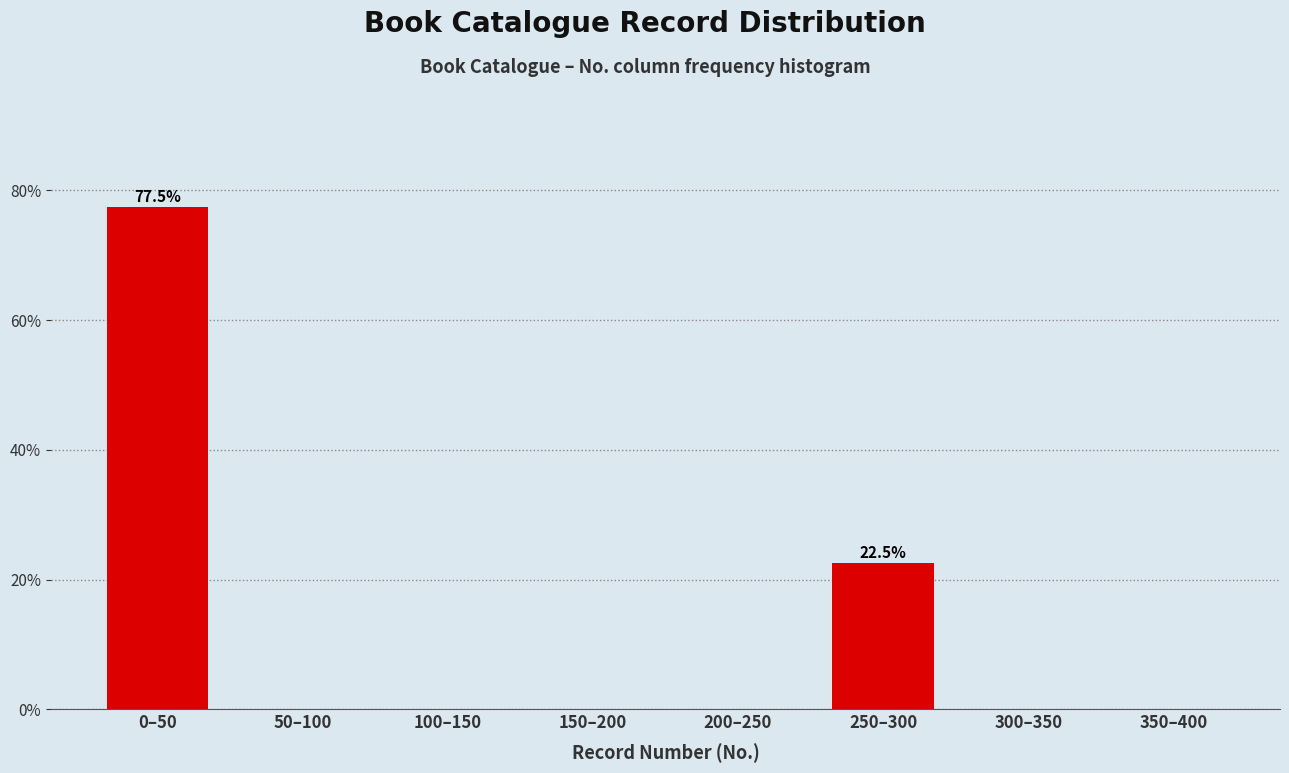

Reading right to left, transcribe all the data shown in this chart.

350–400=0.0	300–350=0.0	250–300=22.5	200–250=0.0	150–200=0.0	100–150=0.0	50–100=0.0	0–50=77.5